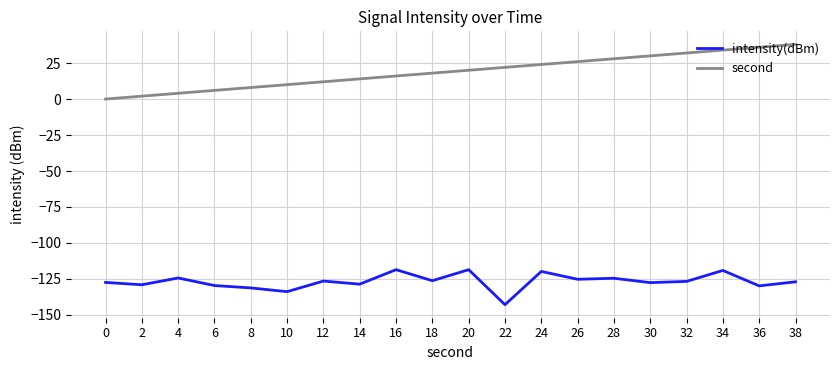

Is it true that intensity(dBm) equals -118.6 at 20?

True